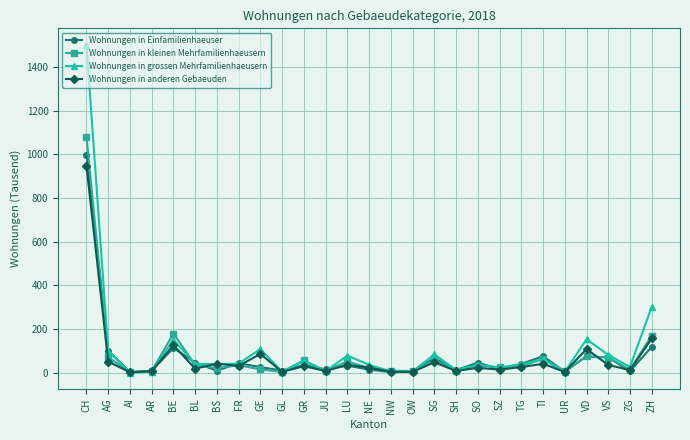

Which label corresponds to the largest value in the chart?

CH